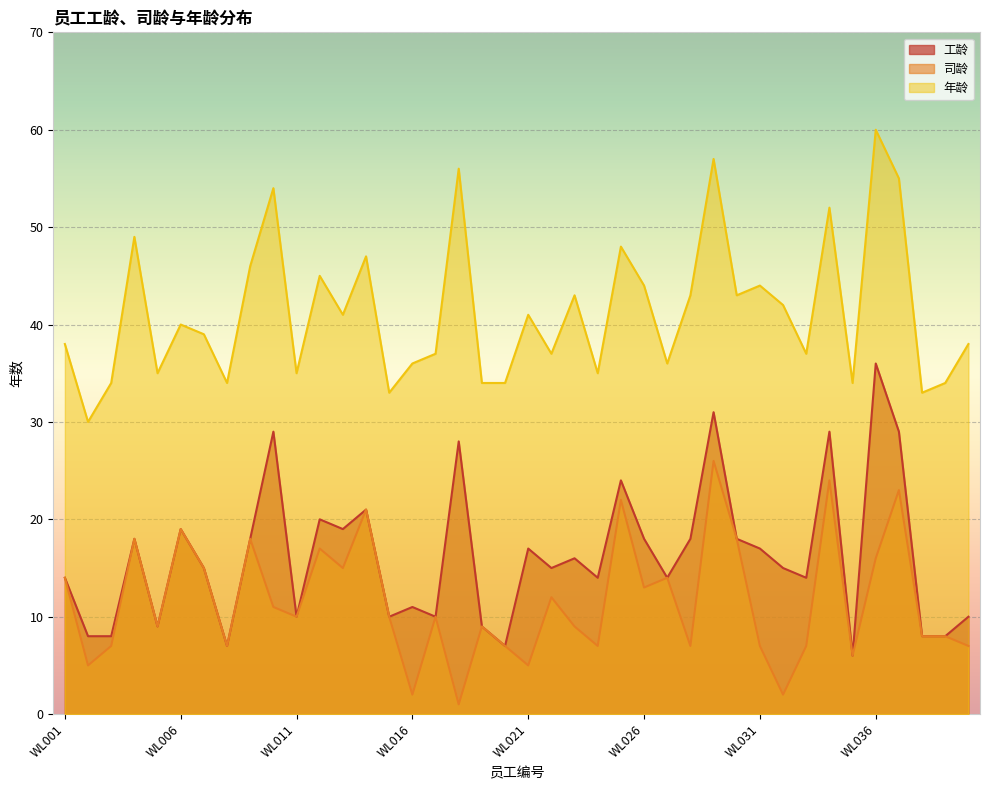

How many lines are shown in the chart?

3